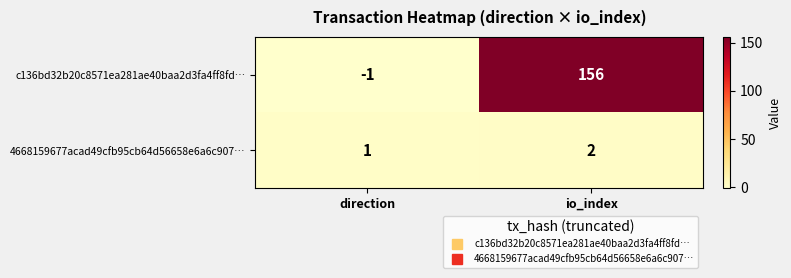

How many series are shown in this chart?

2